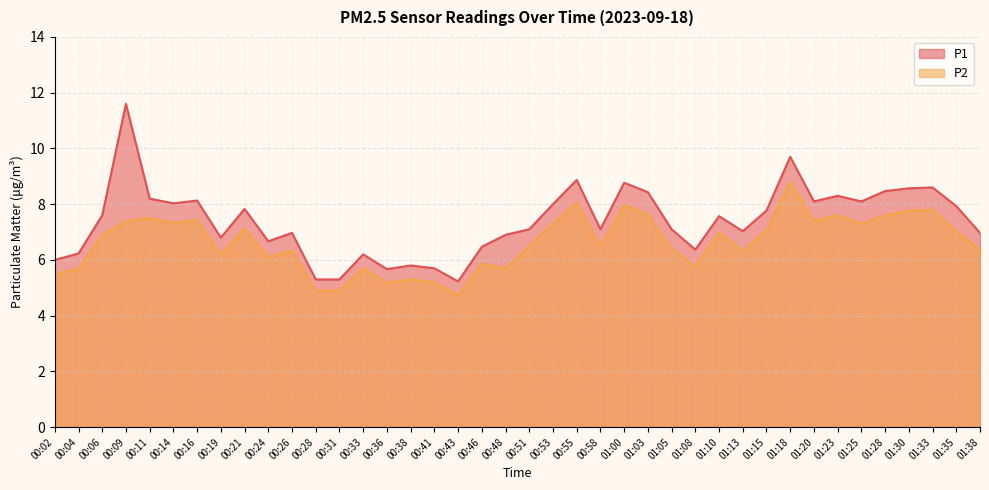

What position from the left is 01:18?

32